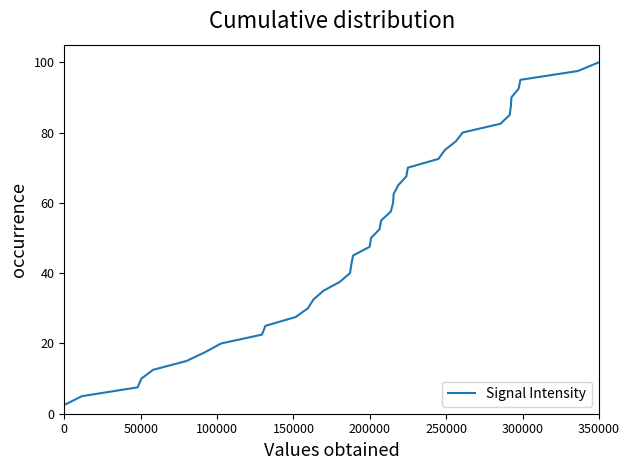

What is the smallest value displayed?

2.5